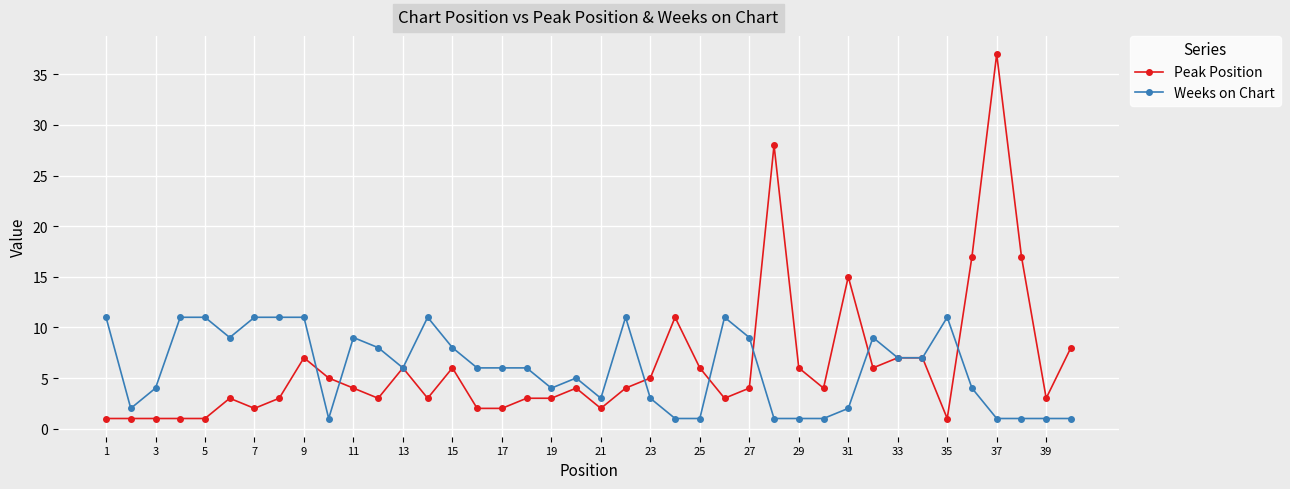

At how many categories does at least one series exceed 10?

16